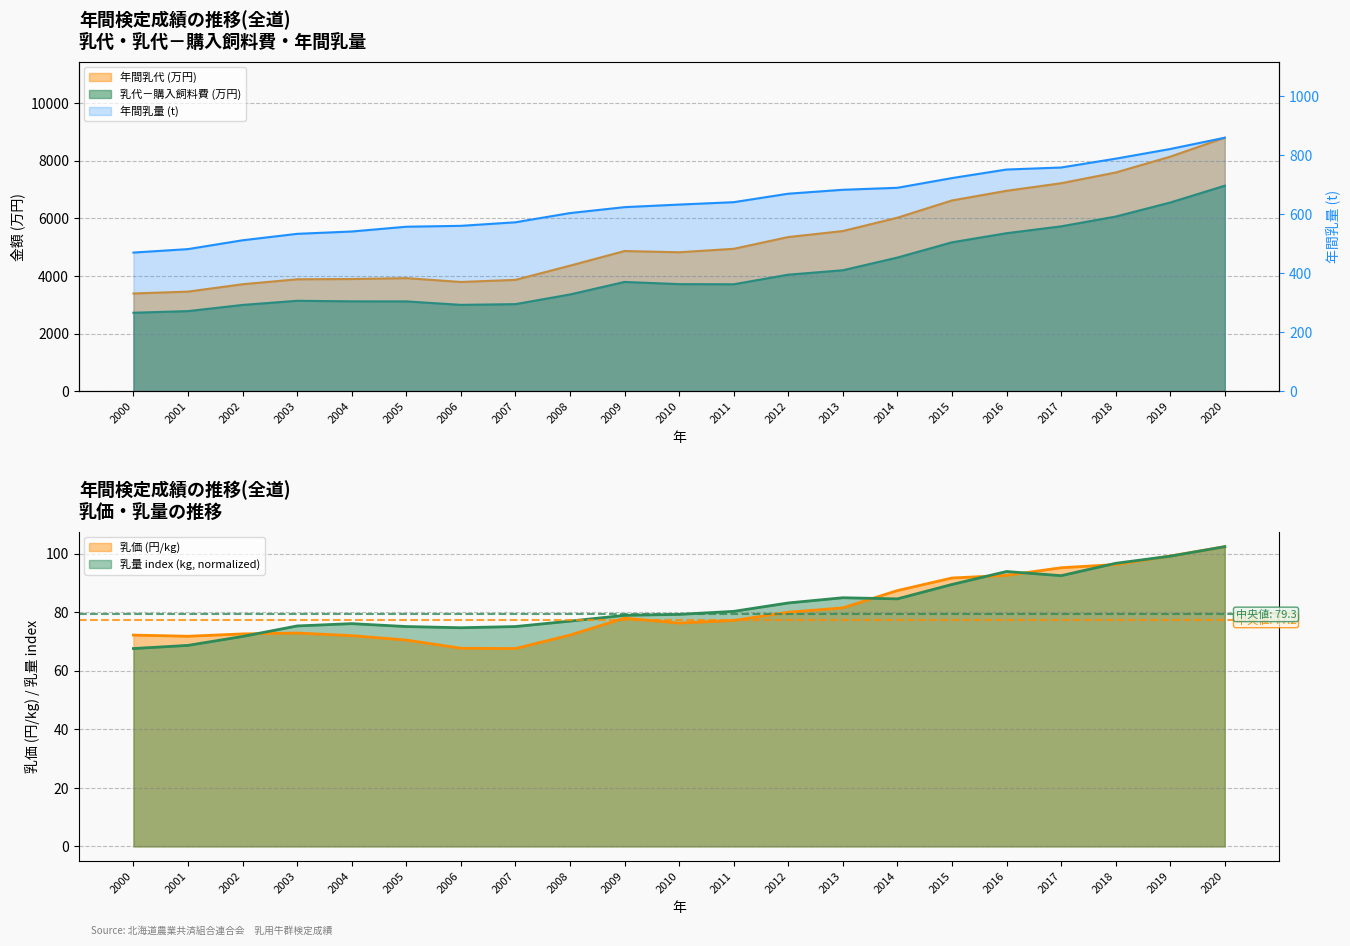

Reading left to right, transcribe all the data shown in this chart.

乳量 (kg): 67.6	68.7	71.7	75.3	76.1	75.1	74.7	75.1	77.0	79.0	79.3	80.3	83.2	85.0	84.6	89.5	93.9	92.5	96.7	99.2	102.4
乳代 (円): 72.2	71.8	72.6	72.9	72.0	70.5	67.7	67.6	72.2	78.0	76.3	77.2	80.0	81.5	87.4	91.7	92.6	95.2	96.3	99.2	102.4
年間乳量 (t): 470.1	481.8	511.7	533.5	541.4	557.6	560.6	572.6	603.8	623.9	632.6	640.7	669.4	682.7	689.4	722.3	751.3	758.1	788.0	820.8	859.0
年間乳代 (万円): 3395.0	3460.0	3716.0	3888.0	3897.0	3928.0	3795.0	3868.0	4360.0	4868.0	4825.0	4945.0	5353.0	5561.0	6024.0	6622.0	6957.0	7219.0	7591.0	8141.0	8798.0
乳代－購入飼料費 (万円): 2728.0	2784.0	2998.0	3142.0	3123.0	3121.0	3001.0	3026.0	3361.0	3796.0	3720.0	3715.0	4048.0	4201.0	4641.0	5170.0	5486.0	5724.0	6063.0	6550.0	7134.0